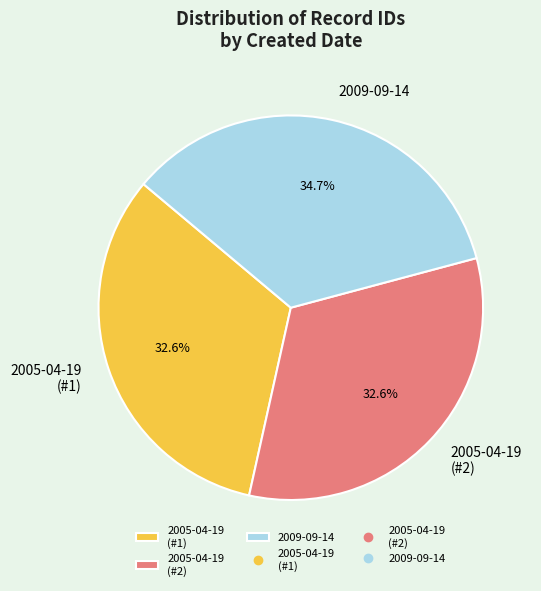

Is there any slice that represents more than half of the pie?

No